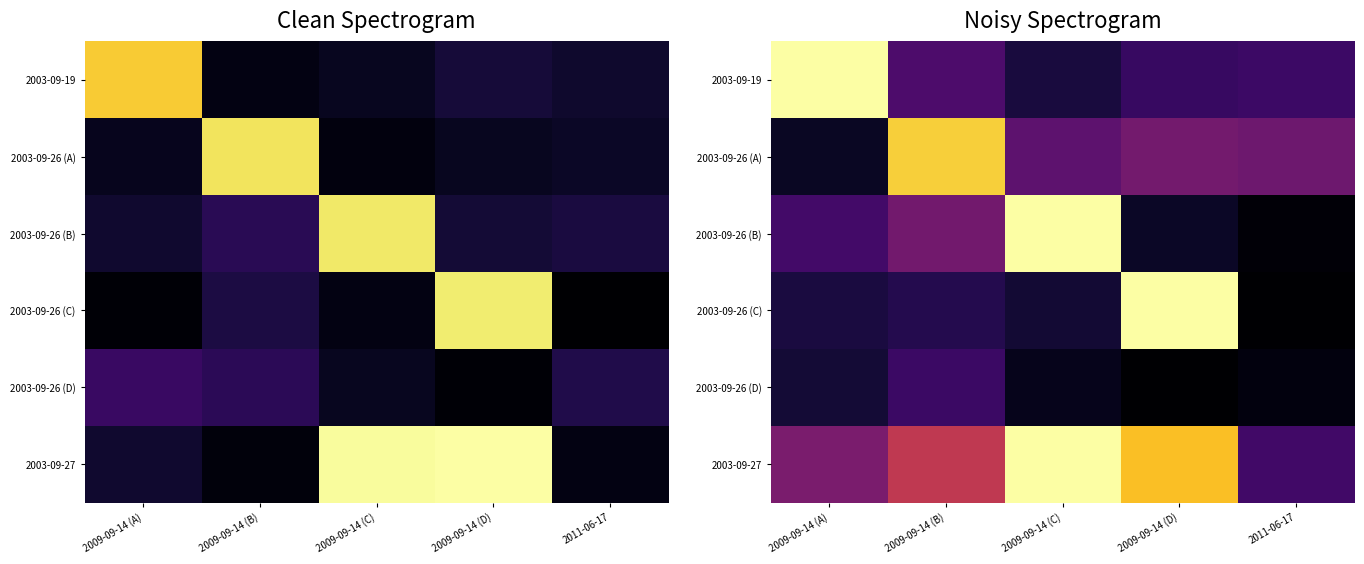

How many data points in 2003-09-26 (B) are above 16636?

3